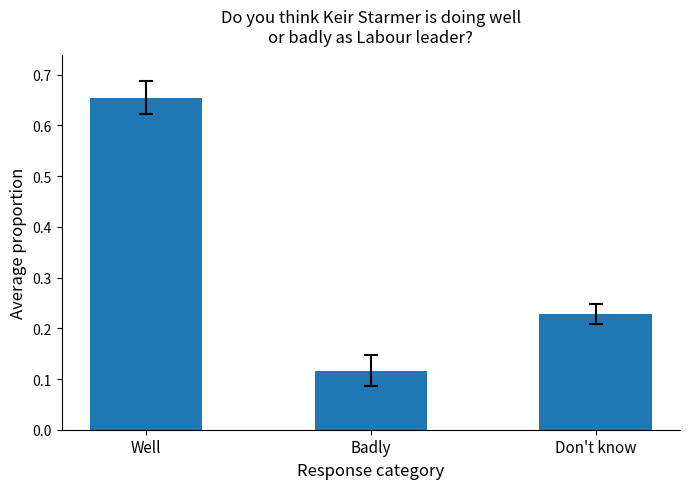

What is the label of the 2nd bar from the right?

Badly